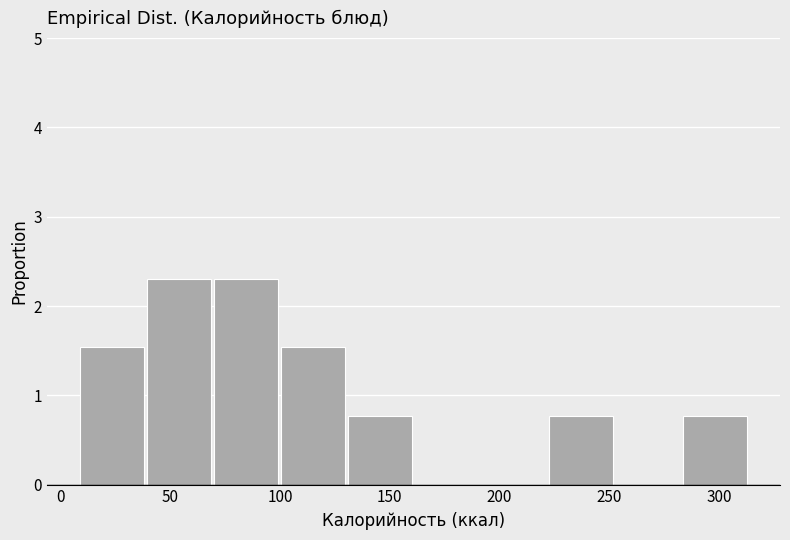

Reading left to right, transcribe this chart: for each bar, give the range it covers on the x-axis and its height. Neither the bar edges nor the heights are printed on the chart, so give them approximately, as read against the axes.

10 to 40: 1.5
40 to 70: 2.3
70 to 100: 2.3
100 to 130: 1.5
130 to 160: 0.8
160 to 190: 0
190 to 225: 0
225 to 255: 0.8
255 to 285: 0
285 to 315: 0.8